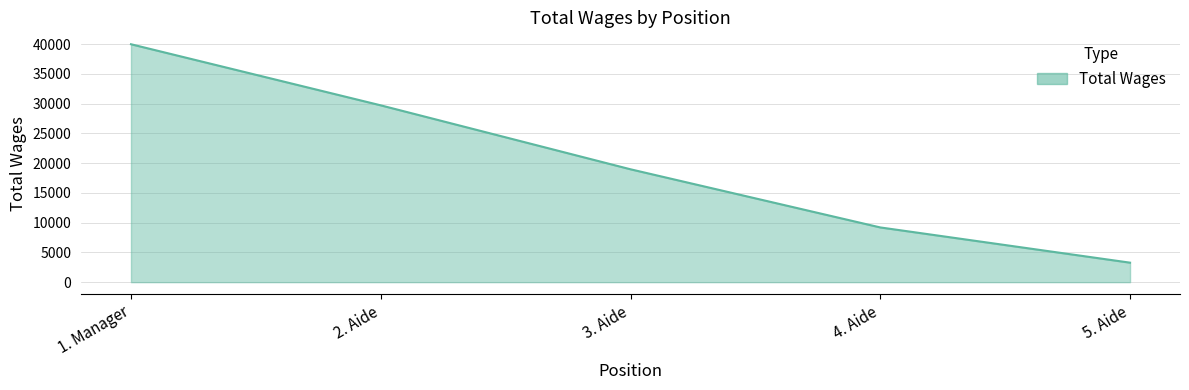

What is the change in value from 1. Manager to 2. Aide?

-10267